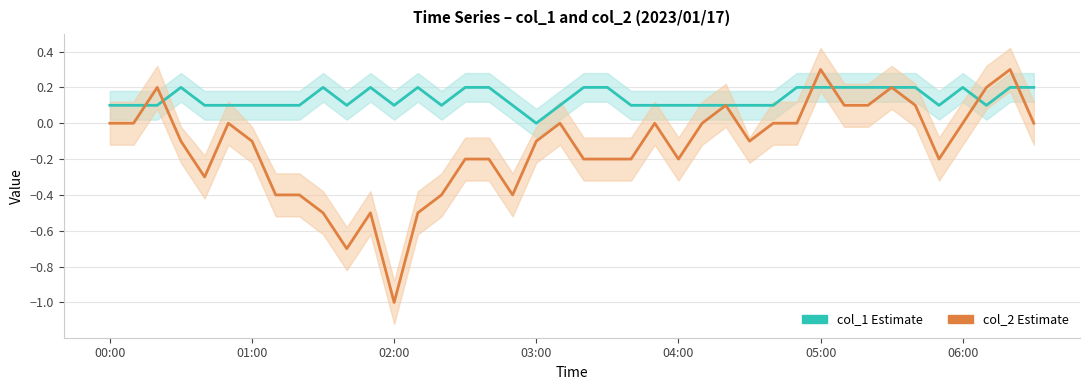

What is the maximum value shown in the chart?

0.3